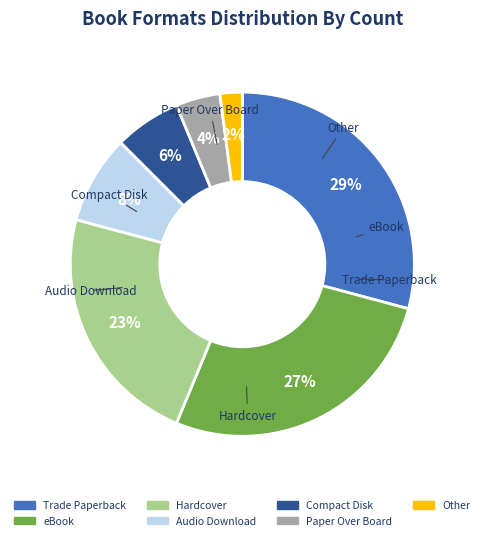

To the nearest percent, what is the combined percentage of eBook and Audio Download?

35%